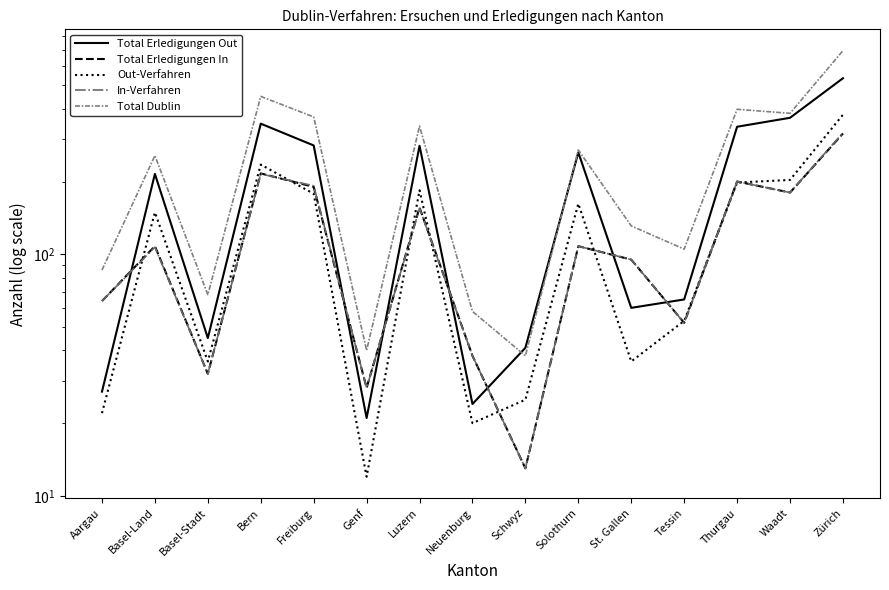

True or false: Out-Verfahren has more than 0 interior local peaks.

True